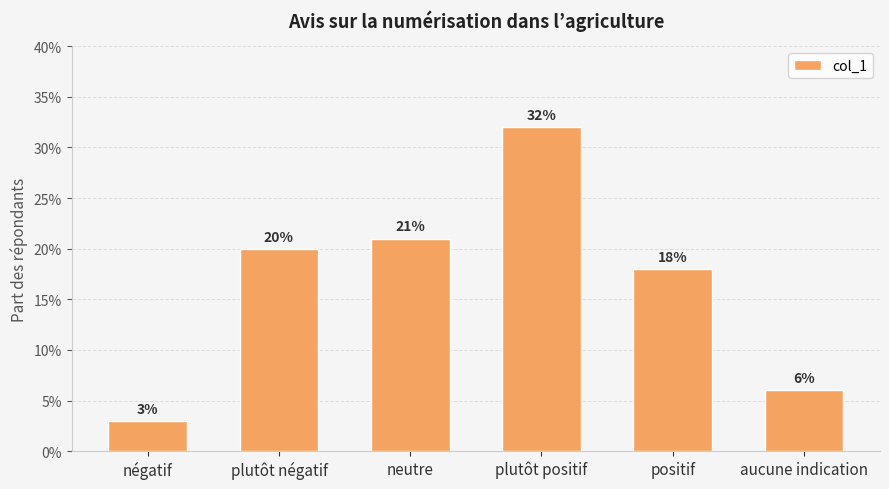

At which category does the chart reach its peak across all series?

plutôt positif